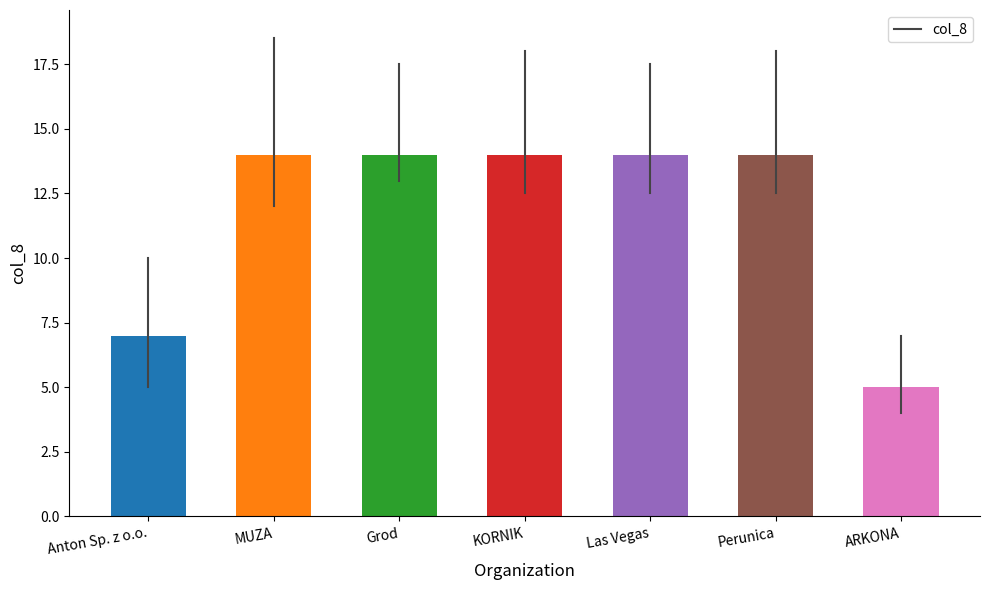

Reading right to left, extract all data points from this chart.

5	14	14	14	14	14	7